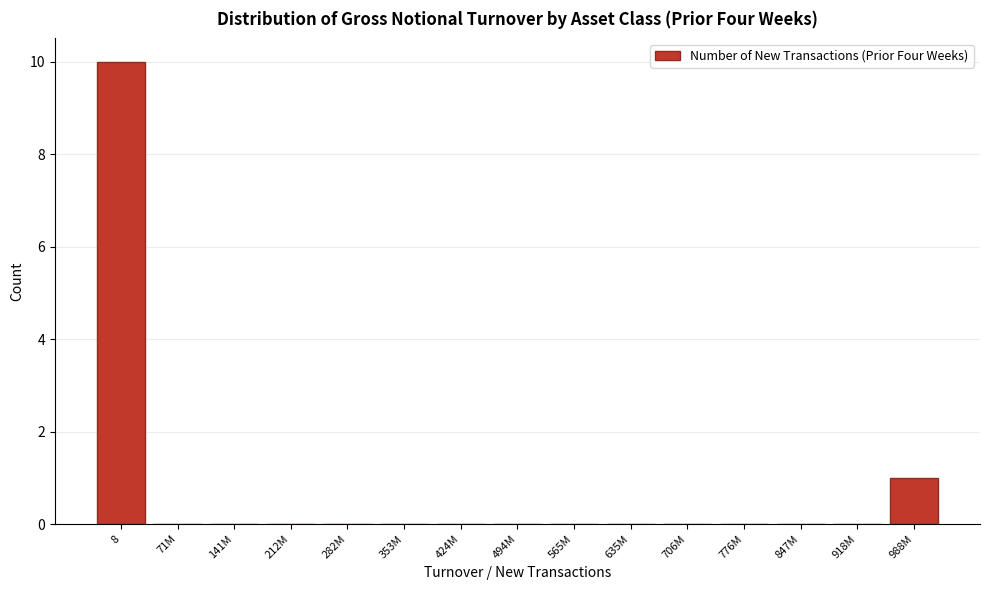

Reading left to right, what are all the values shown in this chart?

8=10	71M=0	141M=0	212M=0	282M=0	353M=0	424M=0	494M=0	565M=0	635M=0	706M=0	776M=0	847M=0	918M=0	988M=1